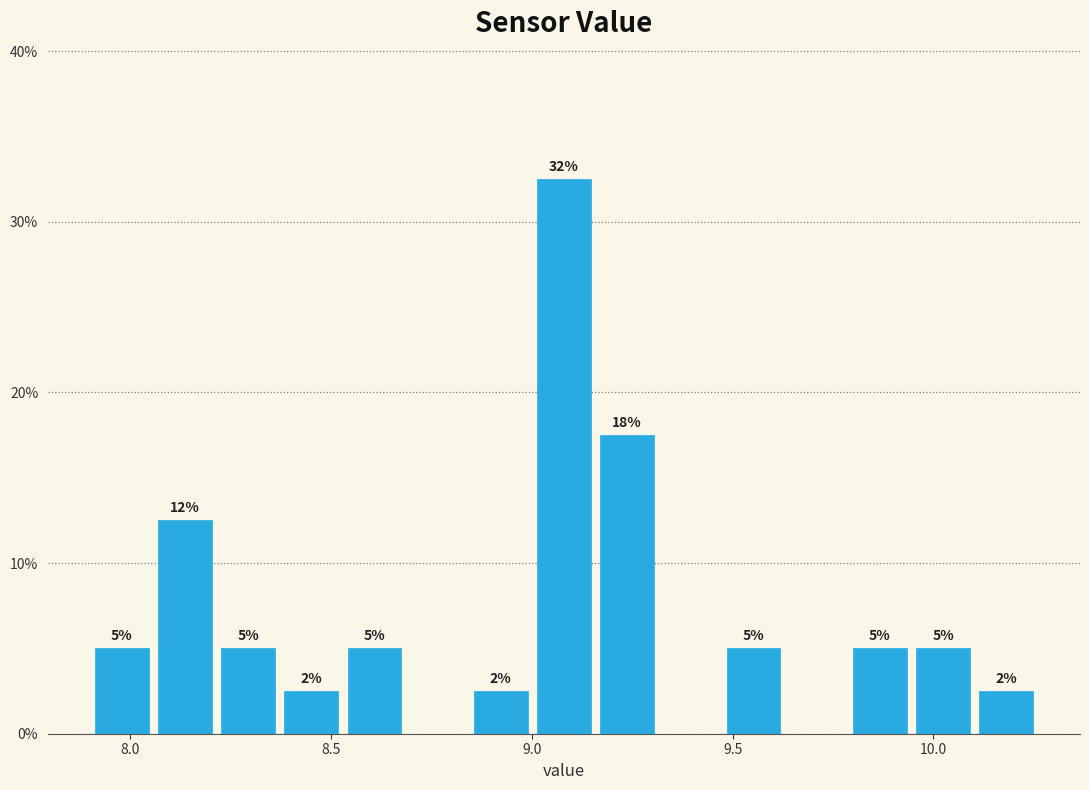

Around what value on the x-axis is the tallest bar? Give the approximate position of its centre, as read against the axis.

9.10